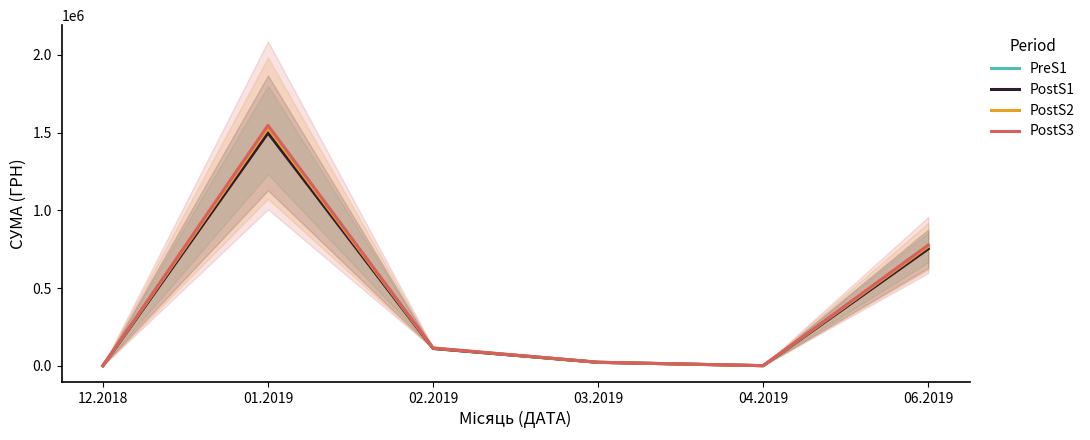

Which series has the largest range (max minus min)?

PostS3